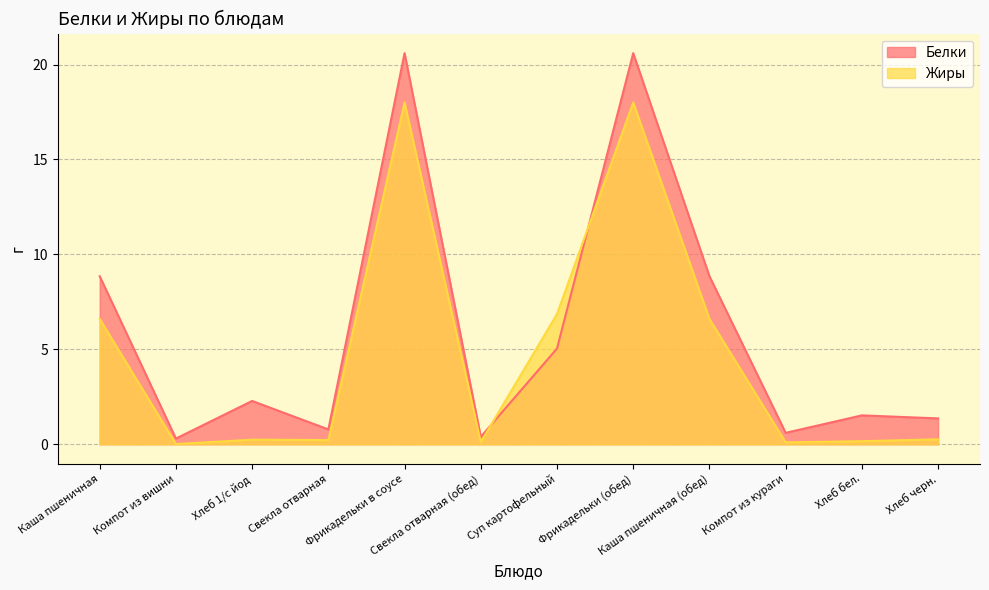

In Белки, how many points are higher than both neighbors (excluding endpoints)?

4